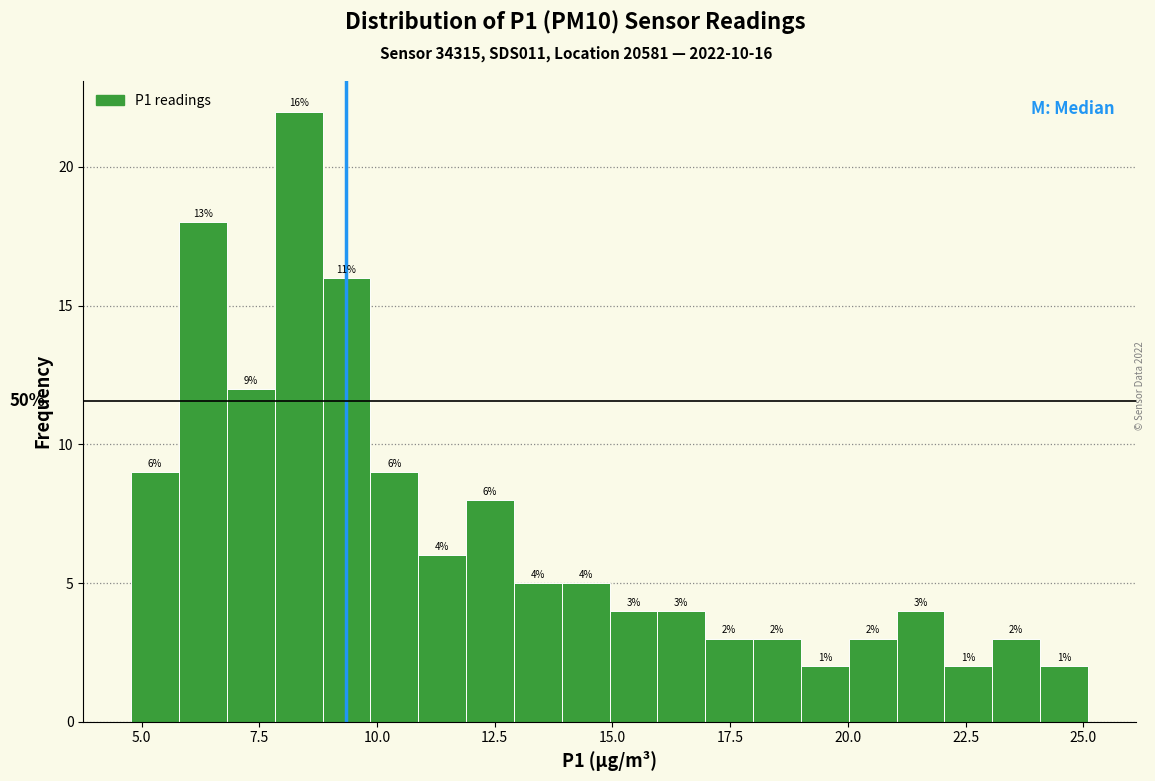

Around what value on the x-axis is the tallest bar? Give the approximate position of its centre, as read against the axis.

8.5